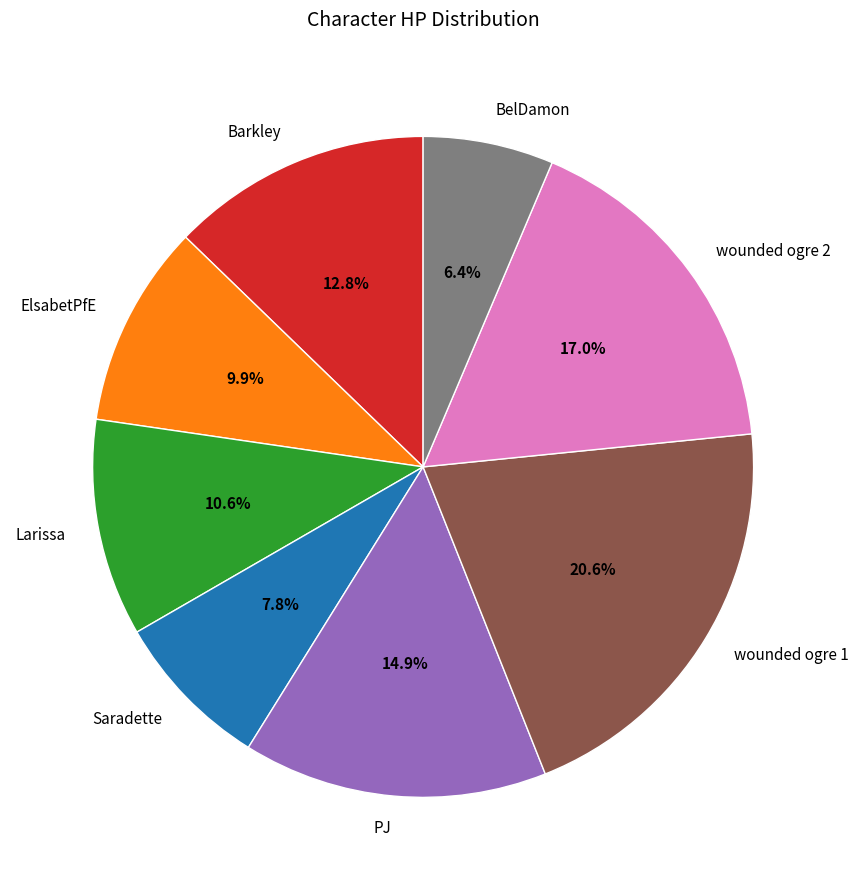

What is the largest slice in the pie chart?

wounded ogre 1